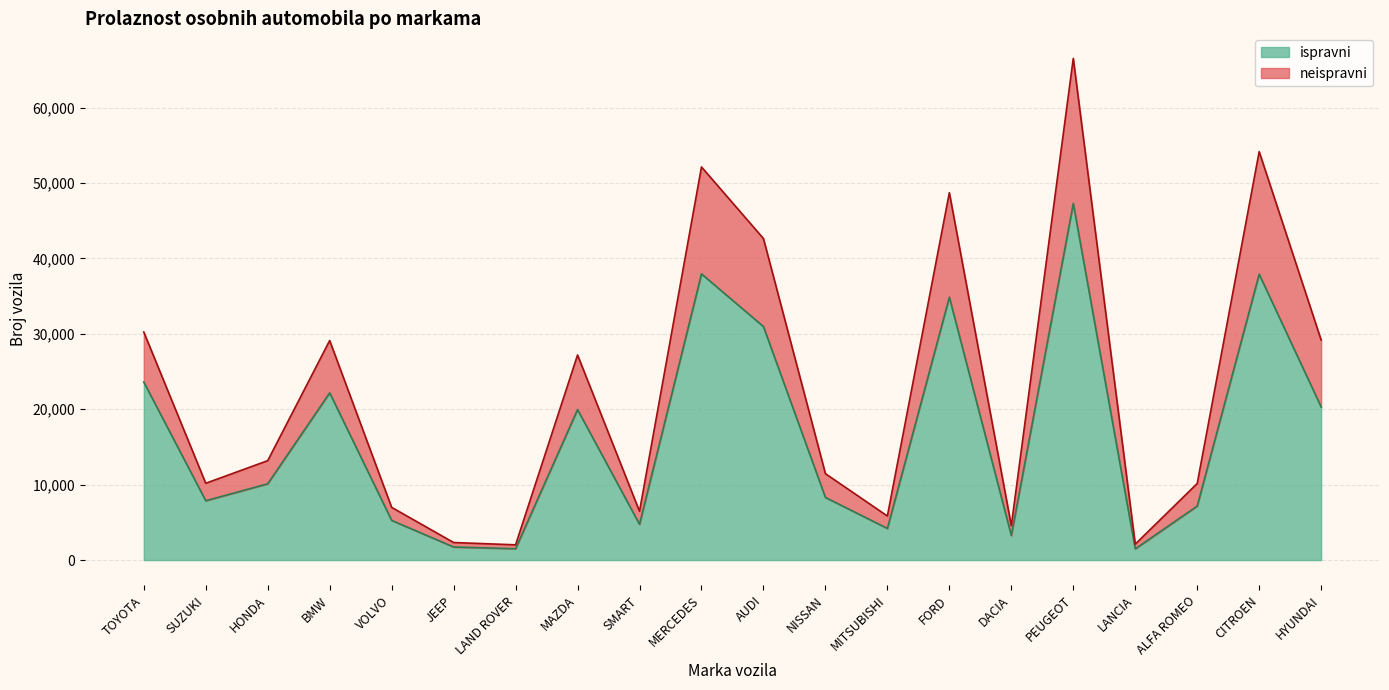

Between AUDI and LANCIA, which is larger?

AUDI